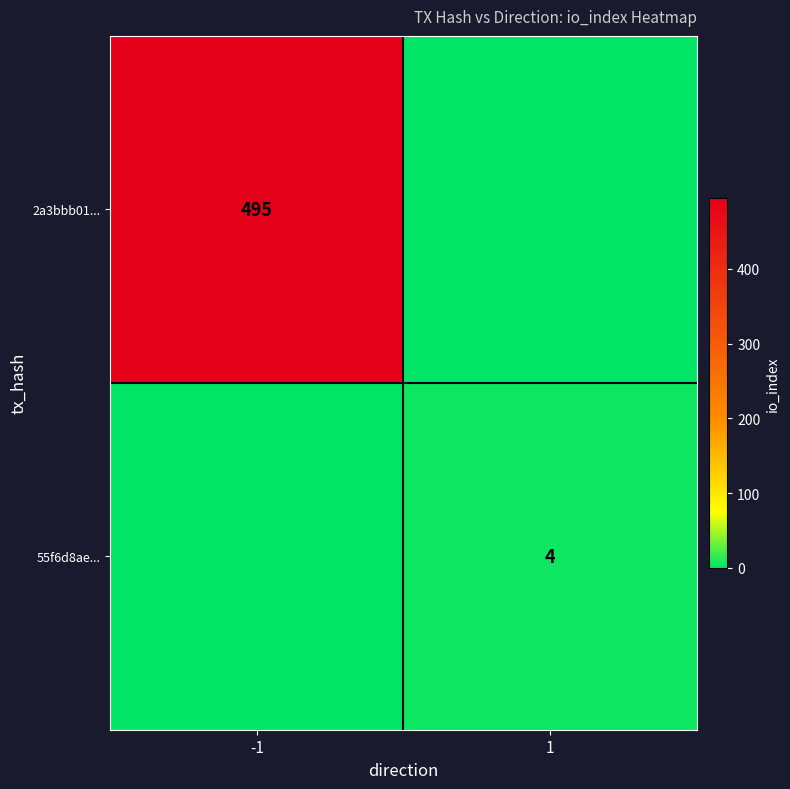

Is the value of 2a3bbb01... at -1 greater than the value of 55f6d8ae... at 1?

Yes